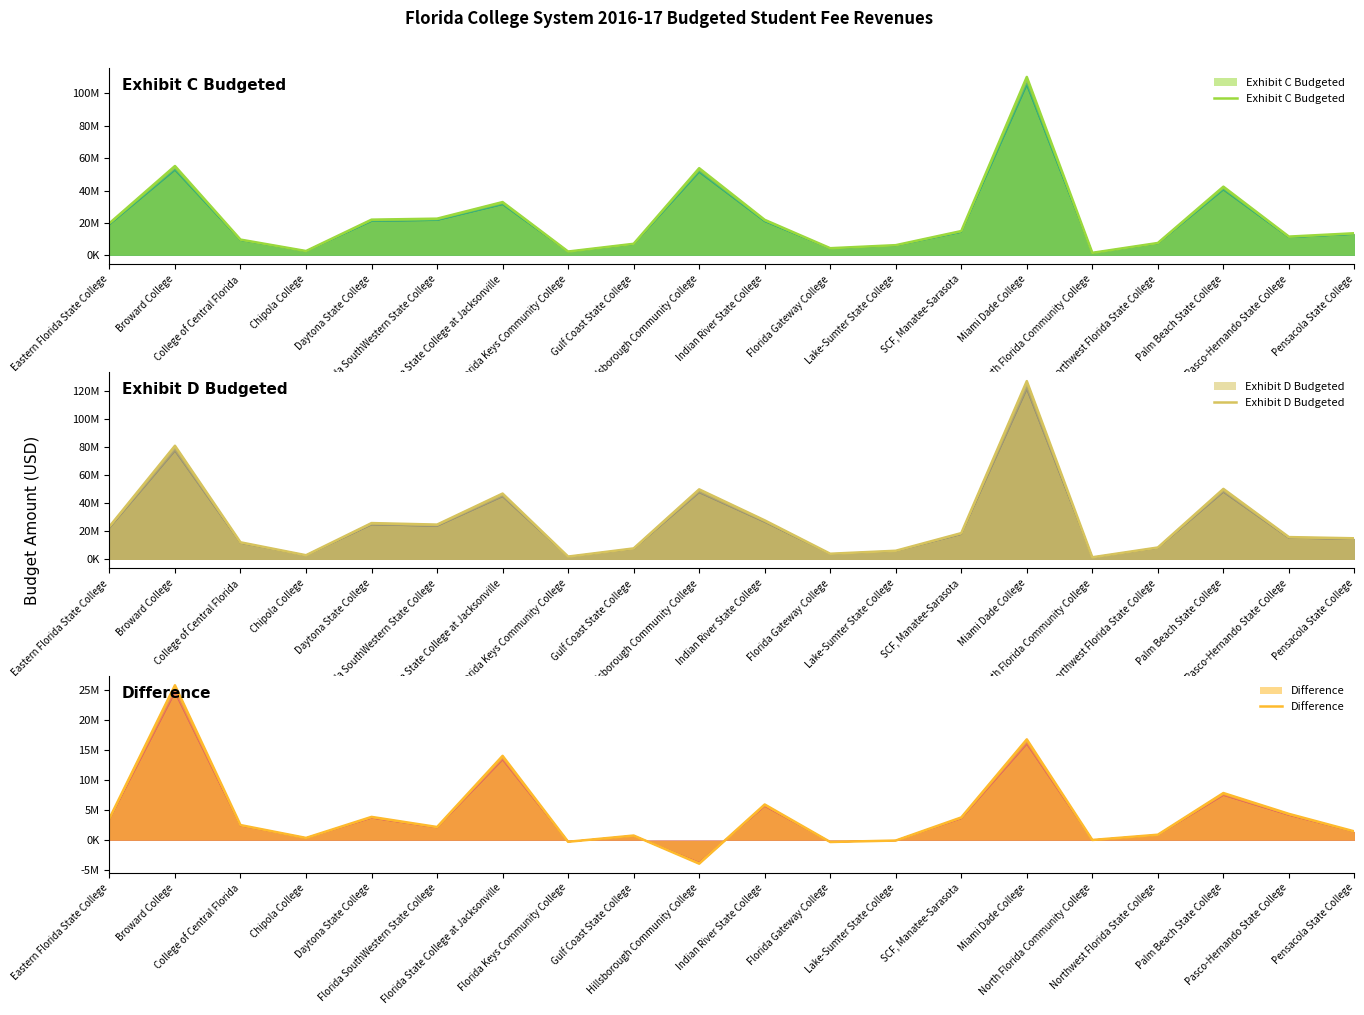

List the labels in order of Exhibit D Budgeted value, largest first.

Miami Dade College, Broward College, Palm Beach State College, Hillsborough Community College, Florida State College at Jacksonville, Indian River State College, Daytona State College, Florida SouthWestern State College, Eastern Florida State College, SCF, Manatee-Sarasota, Pasco-Hernando State College, Pensacola State College, College of Central Florida, Northwest Florida State College, Gulf Coast State College, Lake-Sumter State College, Florida Gateway College, Chipola College, Florida Keys Community College, North Florida Community College